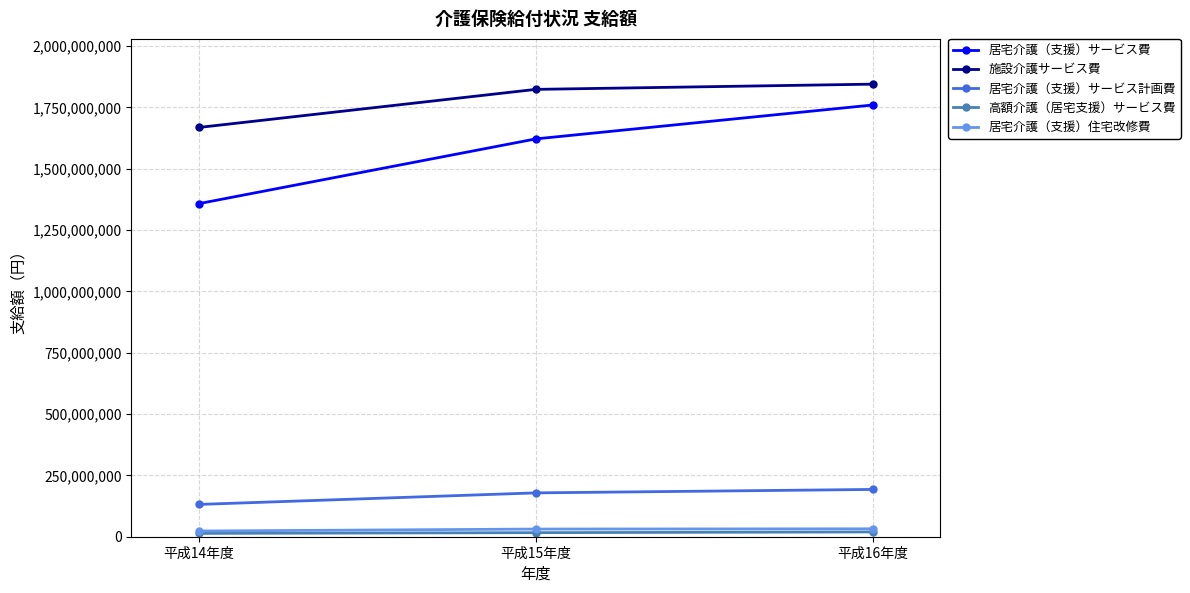

Which series has the widest spread of values?

居宅介護（支援）サービス費